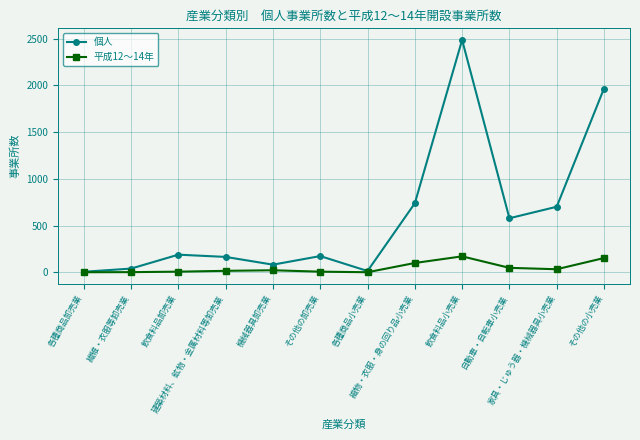

Where is 平成12～14年 nearest to the value 85?

織物・衣服・身の回り品小売業